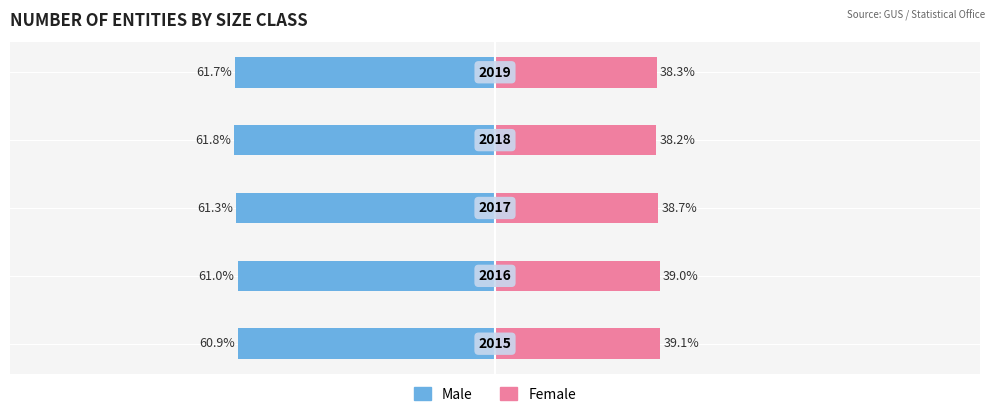

Count the number of data series in this chart.

2